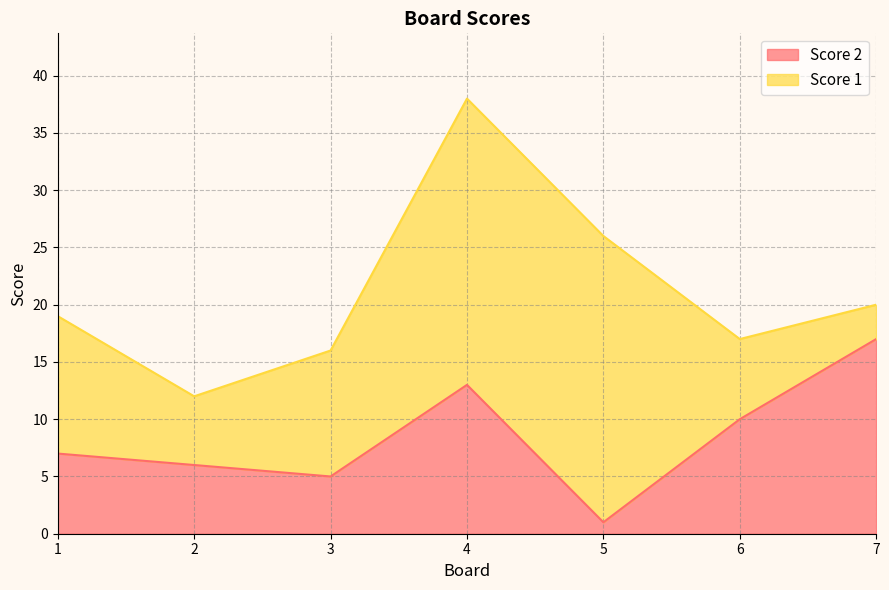

What is the value of the 1st point from the left?

7